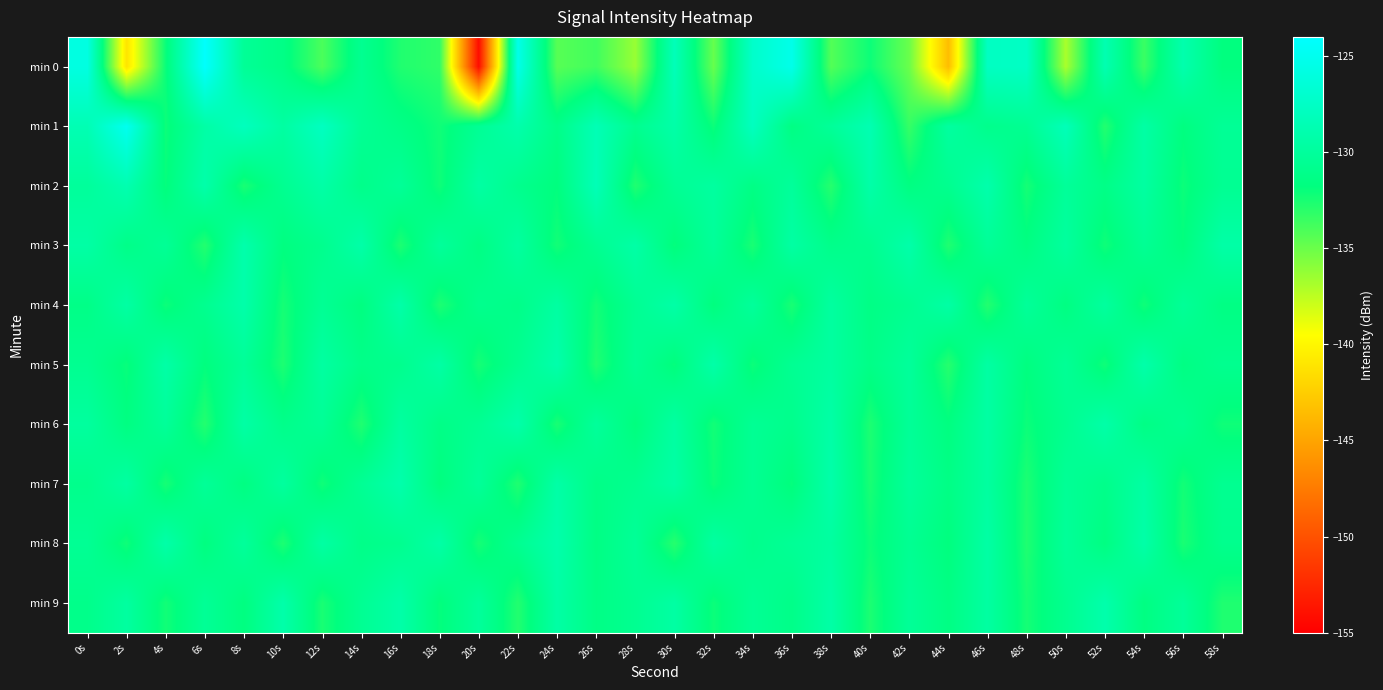

Reading left to right, list all the values displayed in this chart.

min 0: 0s=-125.8	2s=-141.1	4s=-132.0	6s=-124.2	8s=-130.4	10s=-131.3	12s=-134.0	14s=-130.7	16s=-132.7	18s=-133.2	20s=-154.2	22s=-125.4	24s=-134.4	26s=-133.7	28s=-136.4	30s=-128.3	32s=-134.9	34s=-127.2	36s=-125.3	38s=-134.3	40s=-132.1	42s=-135.0	44s=-143.5	46s=-127.7	48s=-127.6	50s=-136.9	52s=-128.8	54s=-133.5	56s=-129.0	58s=-131.8
min 1: 0s=-128.6	2s=-125.0	4s=-132.1	6s=-129.5	8s=-128.0	10s=-129.7	12s=-127.8	14s=-130.5	16s=-131.3	18s=-132.2	20s=-130.5	22s=-129.1	24s=-131.2	26s=-128.5	28s=-130.8	30s=-129.3	32s=-132.1	34s=-127.9	36s=-131.5	38s=-130.2	40s=-128.7	42s=-133.4	44s=-129.8	46s=-131.0	48s=-130.6	50s=-128.3	52s=-132.8	54s=-129.5	56s=-131.7	58s=-130.4
min 2: 0s=-130.1	2s=-128.8	4s=-131.9	6s=-129.2	8s=-132.5	10s=-130.7	12s=-129.4	14s=-131.1	16s=-130.3	18s=-132.2	20s=-129.6	22s=-130.9	24s=-131.8	26s=-128.4	28s=-132.7	30s=-130.5	32s=-129.8	34s=-131.4	36s=-130.1	38s=-132.9	40s=-129.3	42s=-131.6	44s=-130.8	46s=-129.1	48s=-132.4	50s=-130.2	52s=-131.3	54s=-129.7	56s=-132.1	58s=-130.6
min 3: 0s=-129.5	2s=-131.2	4s=-130.4	6s=-132.8	8s=-129.1	10s=-131.7	12s=-130.9	14s=-129.3	16s=-132.6	18s=-130.1	20s=-131.5	22s=-129.8	24s=-132.3	26s=-130.7	28s=-129.4	30s=-131.9	32s=-130.2	34s=-132.5	36s=-129.6	38s=-131.1	40s=-130.8	42s=-129.2	44s=-132.7	46s=-130.3	48s=-131.6	50s=-129.9	52s=-132.2	54s=-130.5	56s=-131.8	58s=-129.4
min 4: 0s=-131.3	2s=-129.6	4s=-132.1	6s=-130.8	8s=-129.2	10s=-132.4	12s=-130.5	14s=-131.7	16s=-129.3	18s=-132.6	20s=-130.9	22s=-131.2	24s=-129.7	26s=-132.3	28s=-130.6	30s=-129.4	32s=-131.8	34s=-130.1	36s=-132.5	38s=-129.8	40s=-131.4	42s=-130.7	44s=-129.5	46s=-132.8	48s=-130.2	50s=-131.6	52s=-129.9	54s=-132.2	56s=-130.3	58s=-131.5
min 5: 0s=-130.7	2s=-132.0	4s=-129.4	6s=-131.8	8s=-130.3	10s=-132.6	12s=-129.7	14s=-131.2	16s=-130.9	18s=-129.5	20s=-132.4	22s=-130.8	24s=-129.1	26s=-132.7	28s=-130.5	30s=-131.9	32s=-129.3	34s=-132.1	36s=-130.6	38s=-129.8	40s=-131.3	42s=-130.1	44s=-132.9	46s=-129.6	48s=-131.7	50s=-130.4	52s=-132.2	54s=-129.2	56s=-131.5	58s=-130.8
min 6: 0s=-129.9	2s=-131.6	4s=-130.2	6s=-132.8	8s=-129.5	10s=-131.1	12s=-130.4	14s=-132.7	16s=-129.8	18s=-131.3	20s=-130.6	22s=-129.2	24s=-132.5	26s=-130.1	28s=-131.8	30s=-129.7	32s=-132.3	34s=-130.5	36s=-131.0	38s=-129.4	40s=-132.6	42s=-130.3	44s=-131.7	46s=-129.6	48s=-132.1	50s=-130.8	52s=-129.3	54s=-131.4	56s=-130.7	58s=-132.2
min 7: 0s=-131.0	2s=-129.7	4s=-132.4	6s=-130.3	8s=-131.6	10s=-129.9	12s=-132.2	14s=-130.5	16s=-129.1	18s=-131.8	20s=-130.2	22s=-132.7	24s=-129.4	26s=-131.3	28s=-130.8	30s=-129.5	32s=-132.1	34s=-130.6	36s=-131.9	38s=-129.2	40s=-132.5	42s=-130.1	44s=-131.4	46s=-129.8	48s=-132.6	50s=-130.4	52s=-131.1	54s=-129.6	56s=-132.3	58s=-130.7
min 8: 0s=-130.5	2s=-132.2	4s=-129.3	6s=-131.7	8s=-130.1	10s=-132.6	12s=-129.6	14s=-131.2	16s=-130.8	18s=-129.4	20s=-132.4	22s=-130.7	24s=-129.1	26s=-131.5	28s=-130.3	30s=-132.9	32s=-129.7	34s=-131.0	36s=-130.4	38s=-129.8	40s=-132.1	42s=-130.6	44s=-131.8	46s=-129.5	48s=-132.7	50s=-130.2	52s=-131.6	54s=-129.3	56s=-132.5	58s=-130.9
min 9: 0s=-131.1	2s=-129.8	4s=-132.3	6s=-130.4	8s=-131.7	10s=-129.2	12s=-132.5	14s=-130.6	16s=-129.3	18s=-131.9	20s=-130.1	22s=-132.8	24s=-129.5	26s=-131.4	28s=-130.7	30s=-129.6	32s=-132.1	34s=-130.5	36s=-131.2	38s=-129.4	40s=-132.6	42s=-130.3	44s=-131.5	46s=-129.7	48s=-132.4	50s=-130.8	52s=-129.1	54s=-131.6	56s=-130.2	58s=-132.7